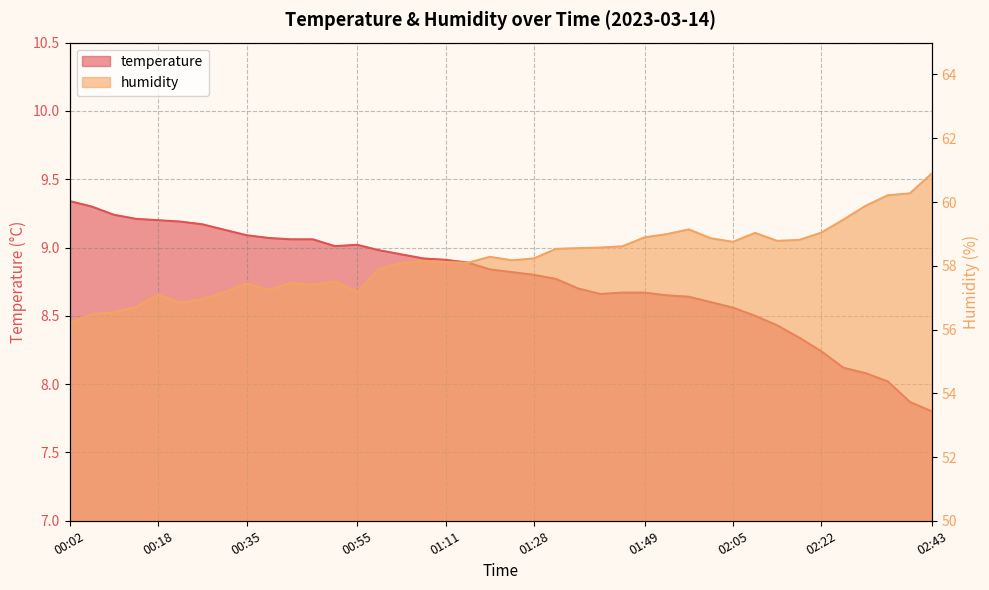

What is the total value across all series at 02:01?

67.5